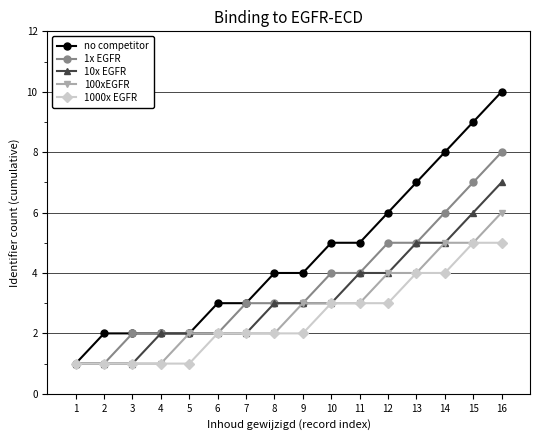

Rank the series by their maximum value, from highest to lowest.

no competitor, 1x EGFR, 10x EGFR, 100xEGFR, 1000x EGFR